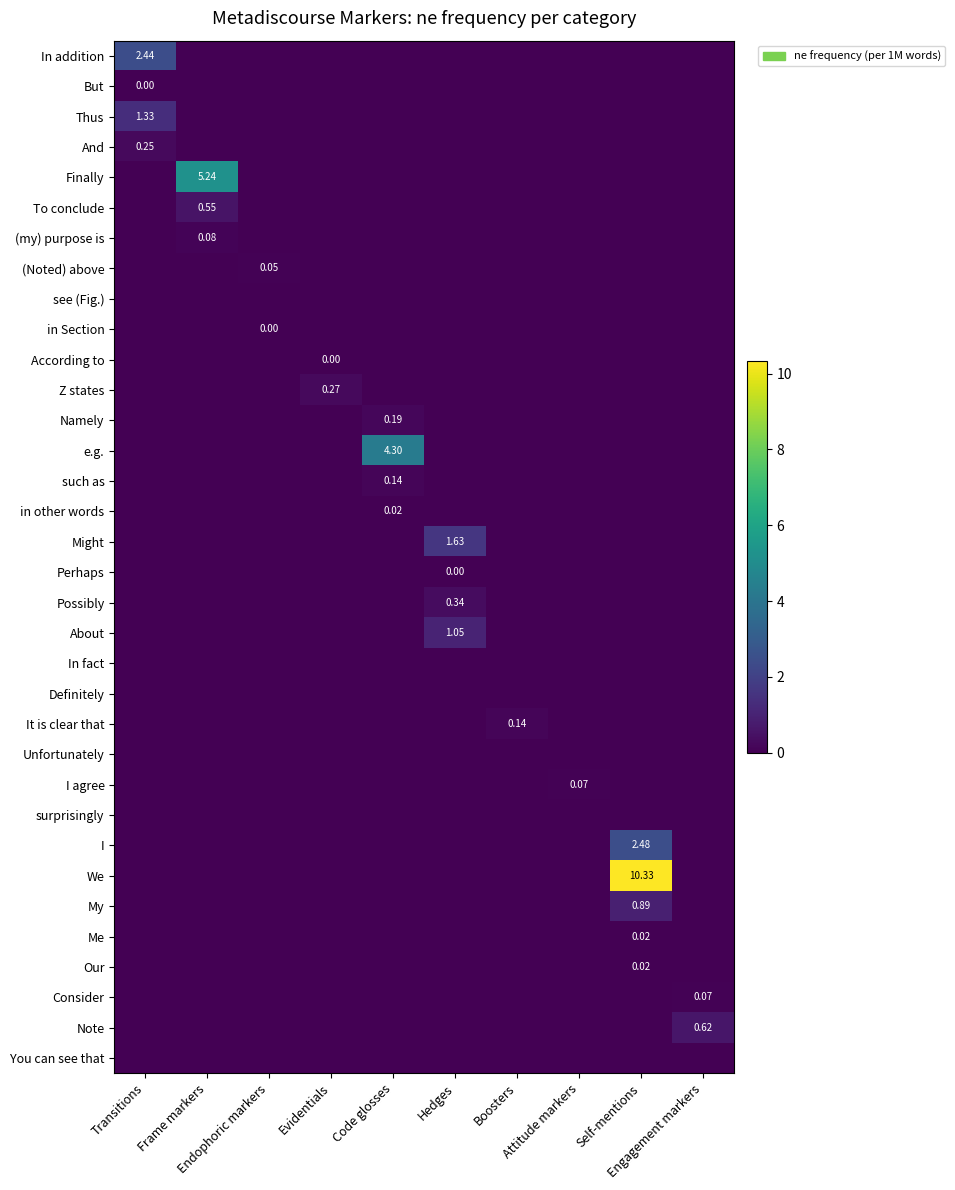

How many series are shown in this chart?

34